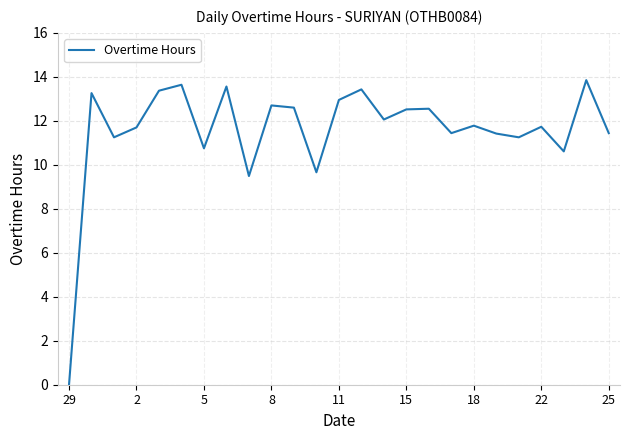

How many values are below 11?

5